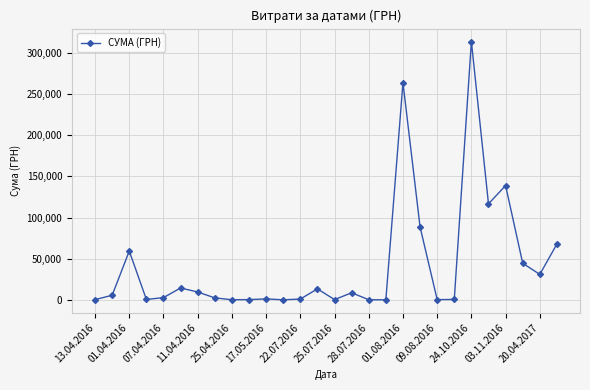

What is the value of the 7th point from the left?

9582.5